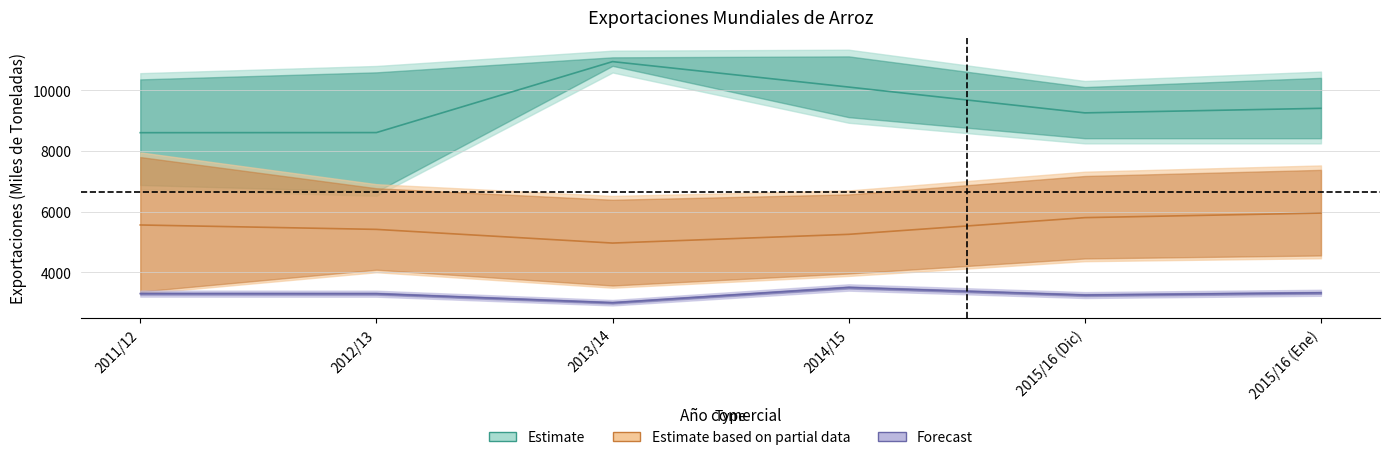

Does the chart display data point markers on the line(s)?

No